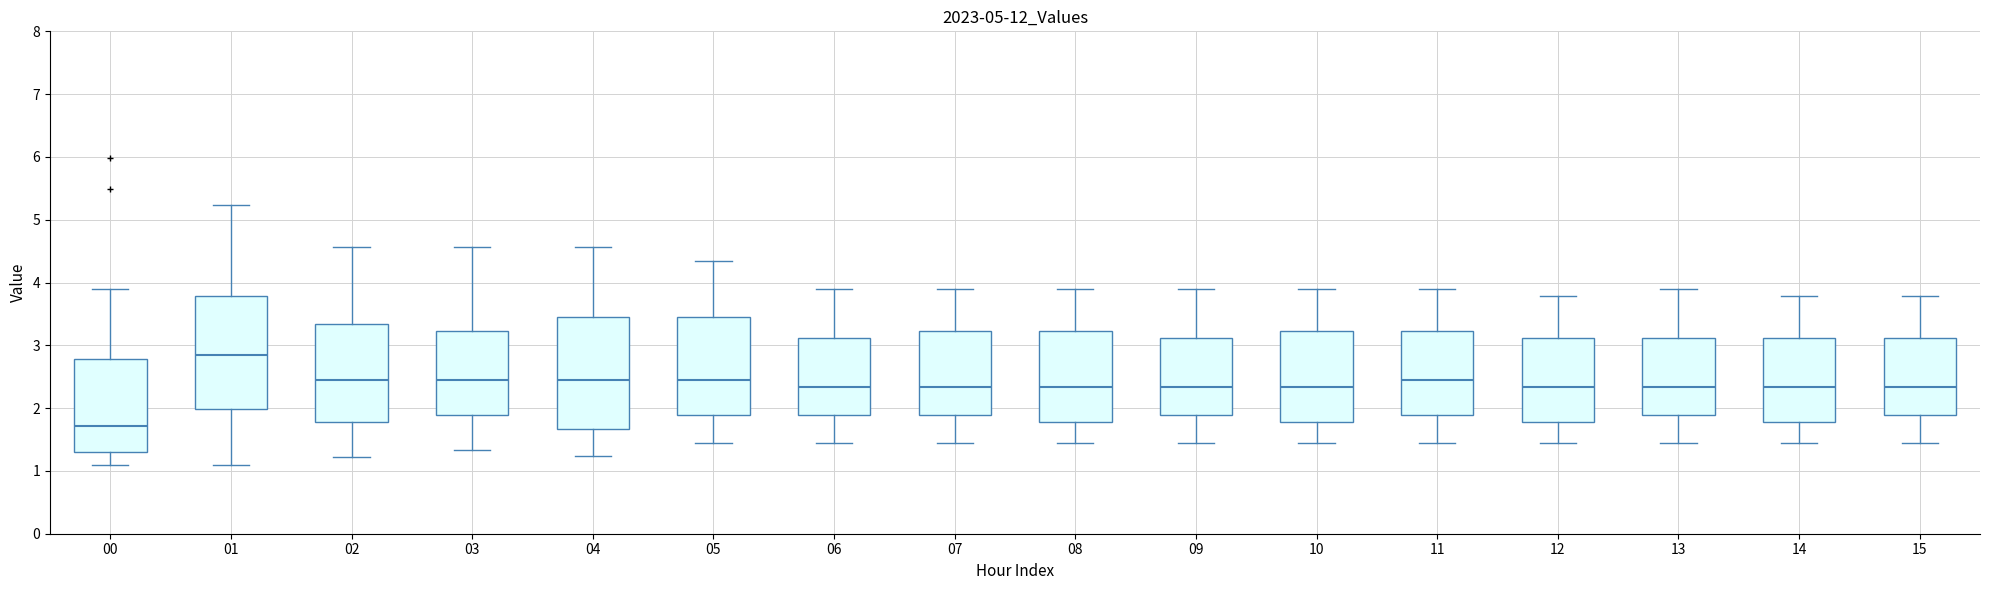

Which box has the highest median line?

01